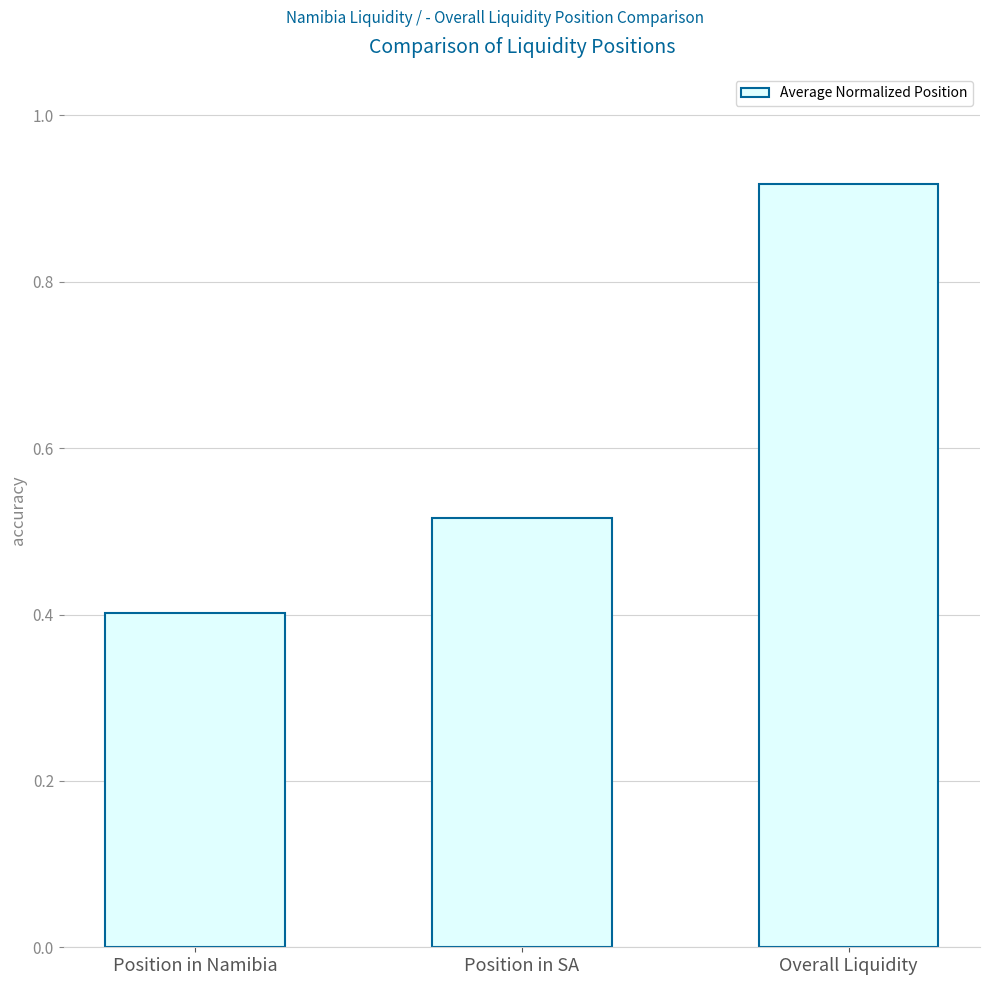

What is the difference between the values at Position in SA and Position in Namibia?

0.1